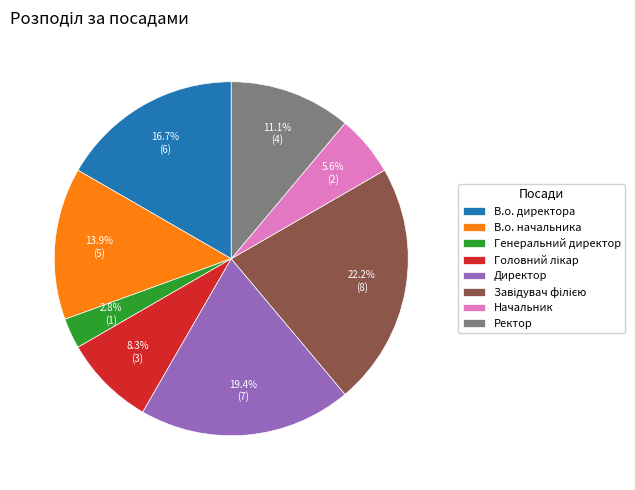

Is there a majority slice in this chart?

No